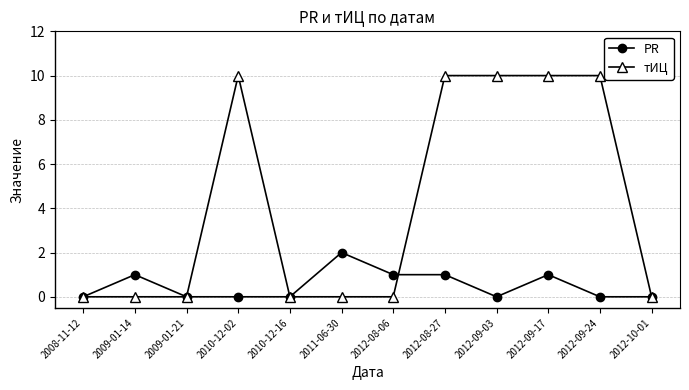

What is the total value across all series at 2012-09-17?

11